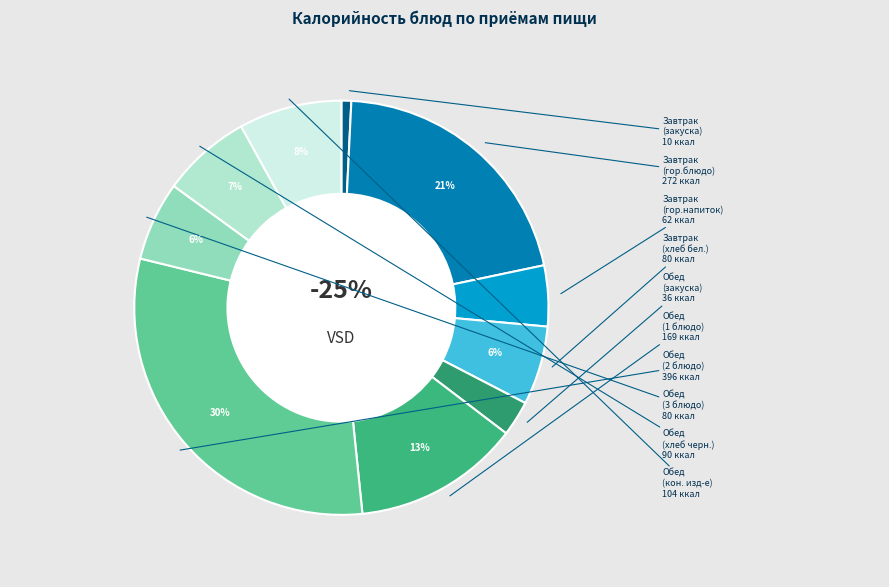

To the nearest percent, what is the combined percentage of Обед (хлеб черн.) and Завтрак (закуска)?

8%